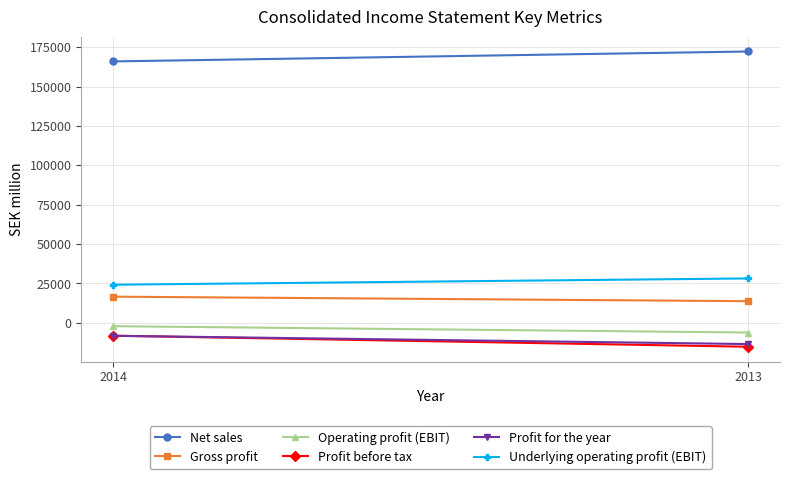

Reading left to right, what are all the values shown in this chart?

Net sales: 2014=165945	2013=172253
Gross profit: 2014=16550	2013=13684
Operating profit (EBIT): 2014=-2195	2013=-6218
Profit before tax: 2014=-8240	2013=-15255
Profit for the year: 2014=-8284	2013=-13543
Underlying operating profit (EBIT): 2014=24133	2013=28135